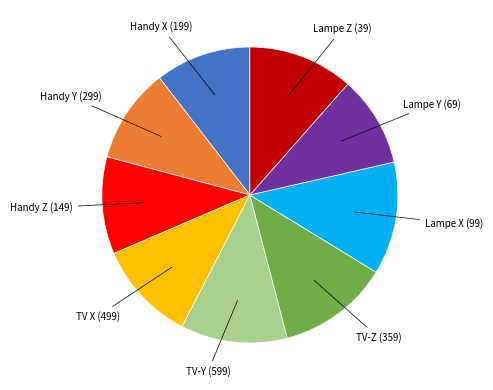

Is there a majority slice in this chart?

No